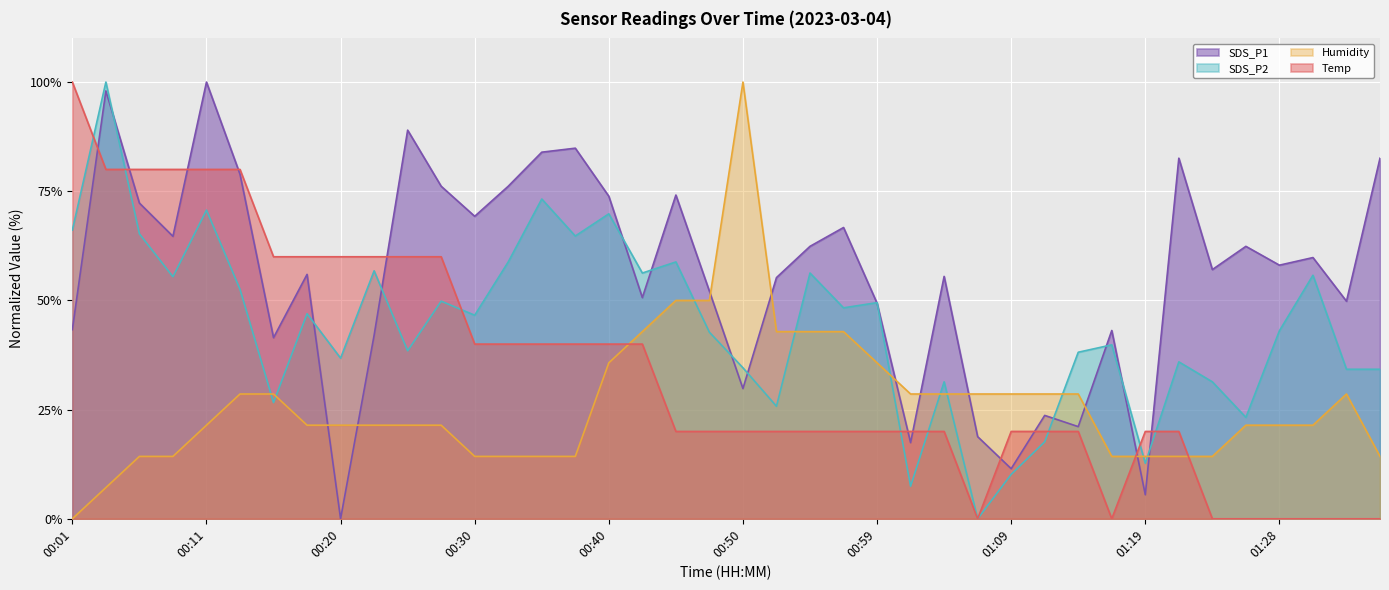

The Humidity series shows 9.1 at 00:35. True or false?

False